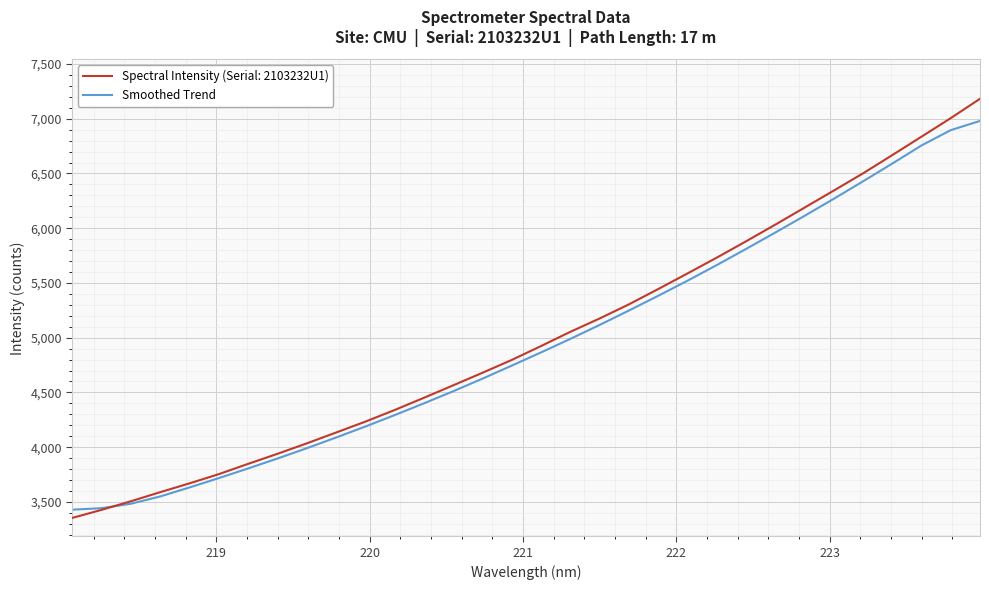

What is the minimum value shown in the chart?

3353.5